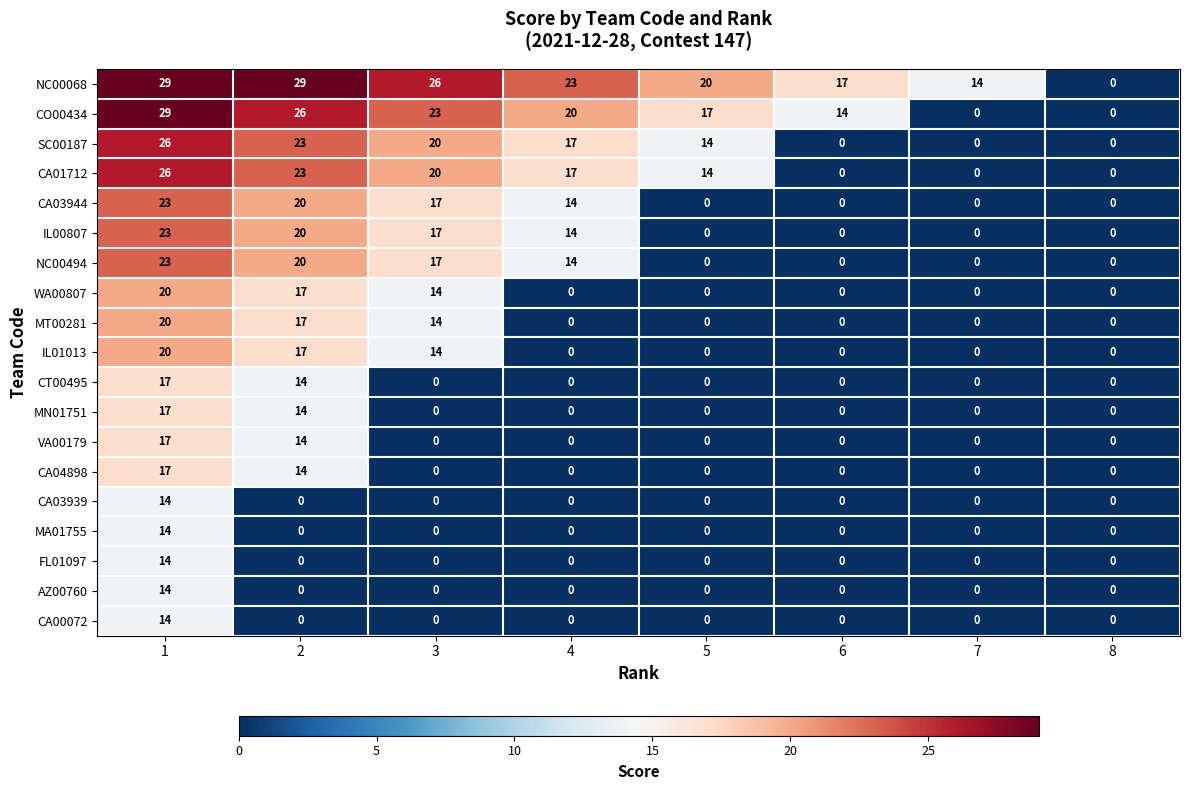

Is it true that IL00807 equals 0 at 5?

True